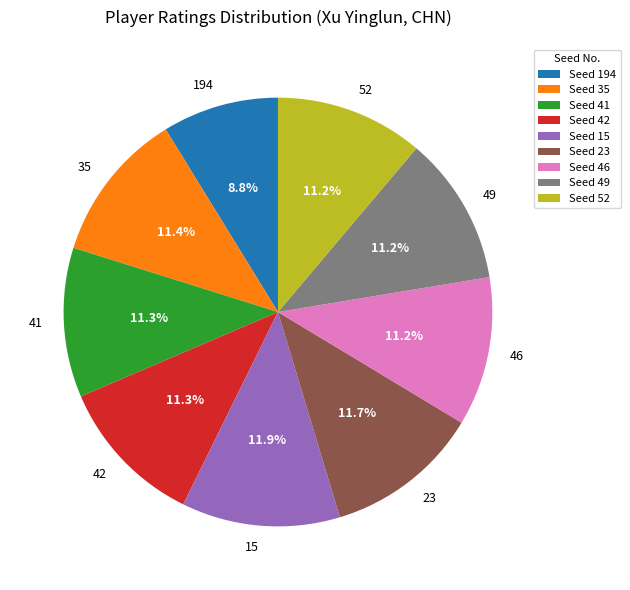

What percentage is the 23 slice, to the nearest percent?

12%